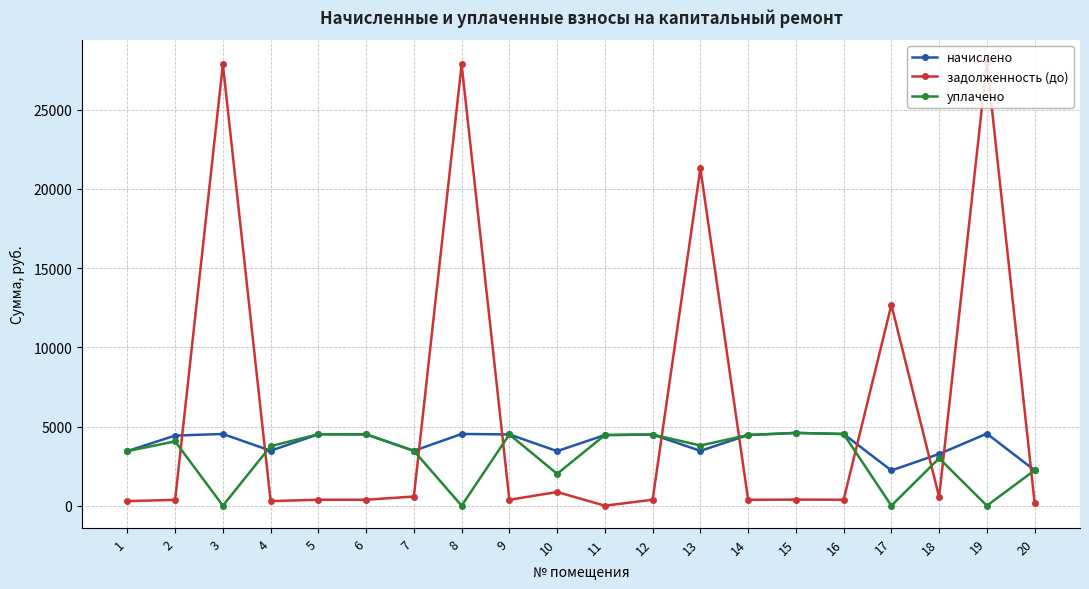

What are all the series names shown in the legend?

начислено, задолженность (до), уплачено